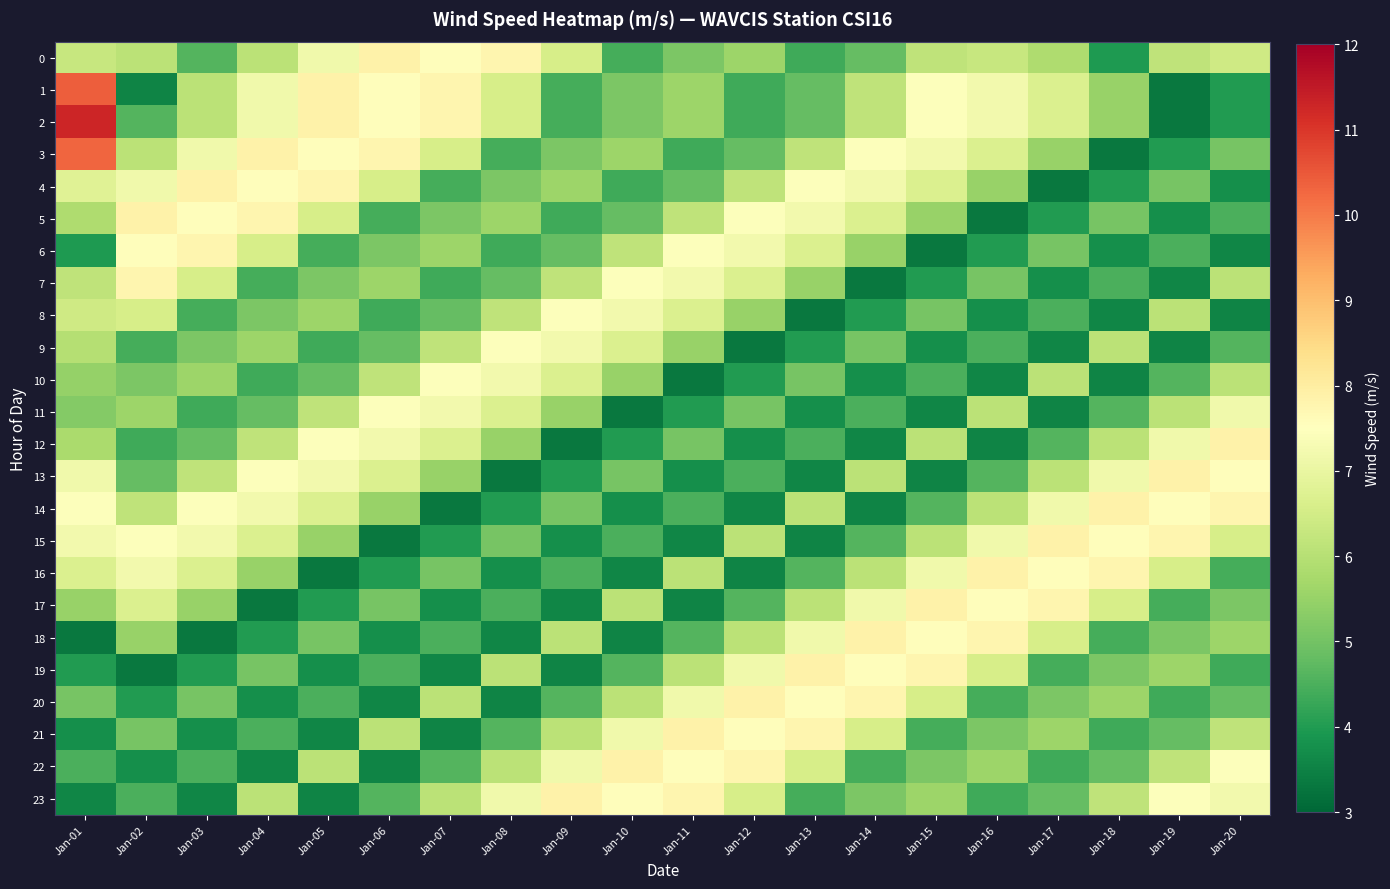

What is the difference between the highest and lowest values at Jan-10?

4.5